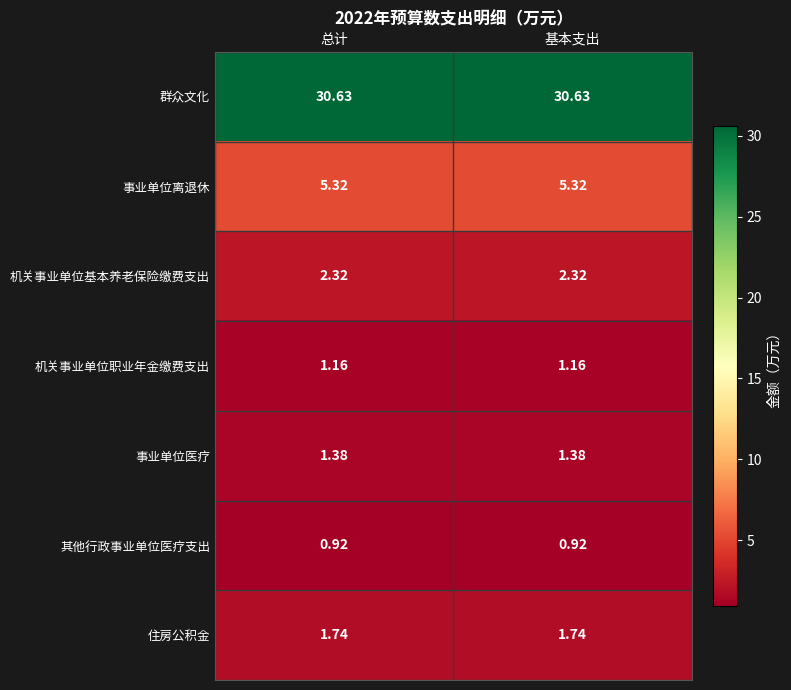

At how many categories does at least one series exceed 9?

2